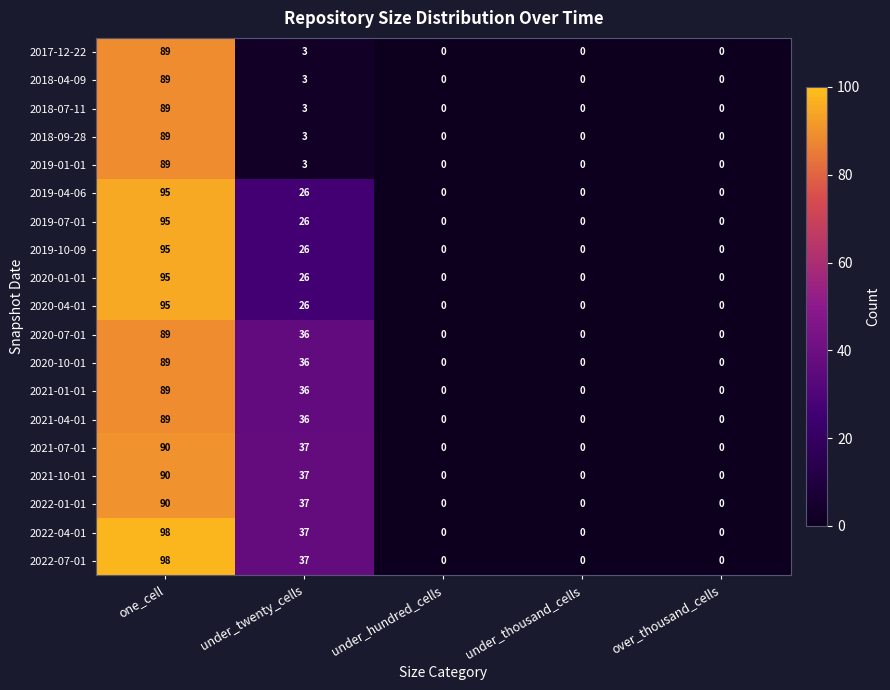

At how many categories does at least one series exceed 75?

1